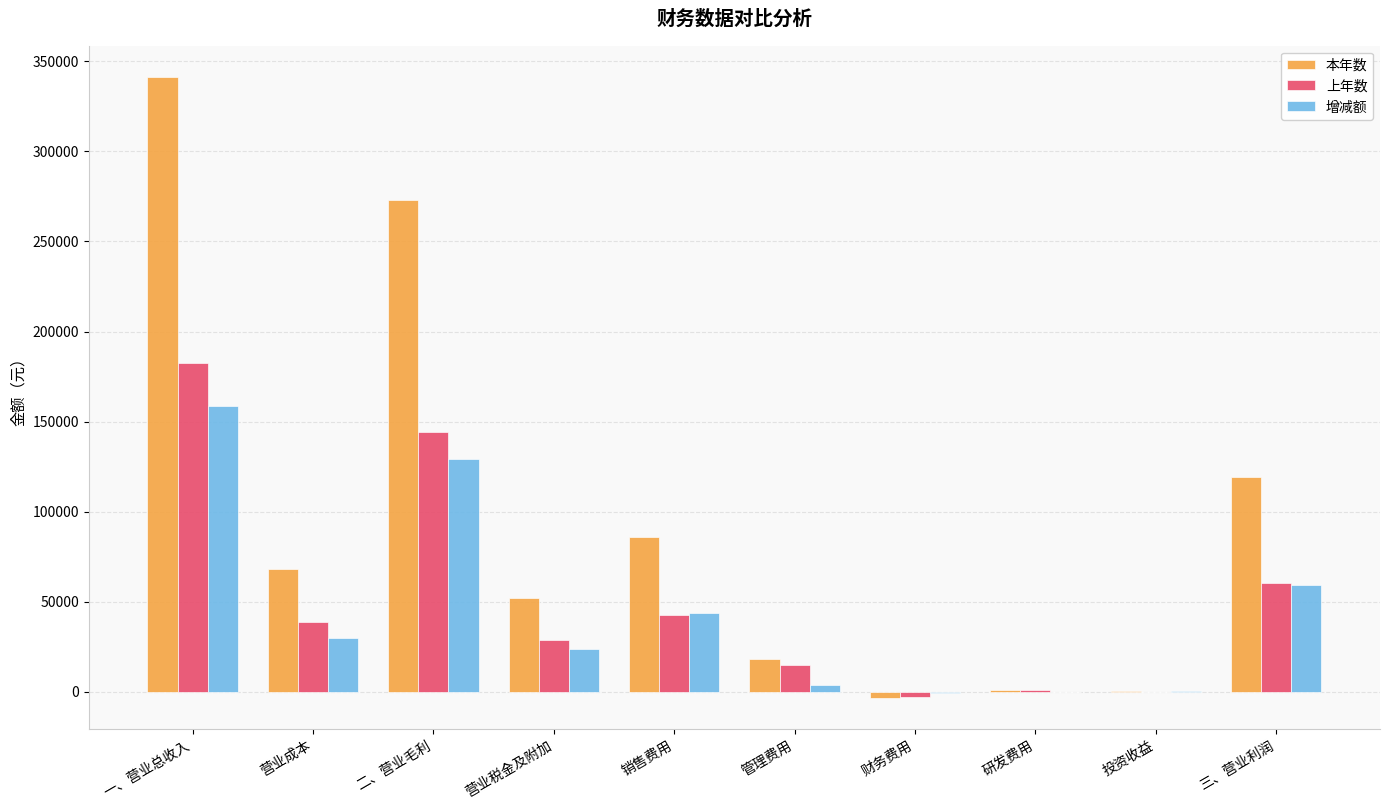

Between 一、营业总收入 and 销售费用, which series saw the biggest shift?

本年数